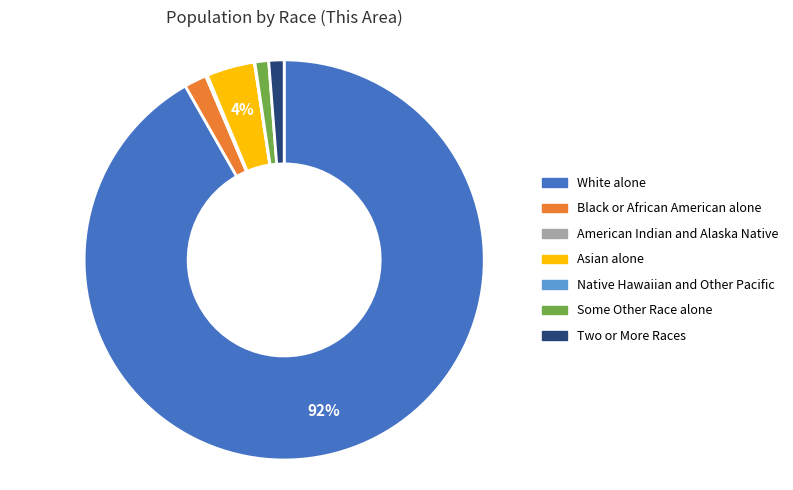

Is the sum of Two or More Races and Asian alone greater than half?

No